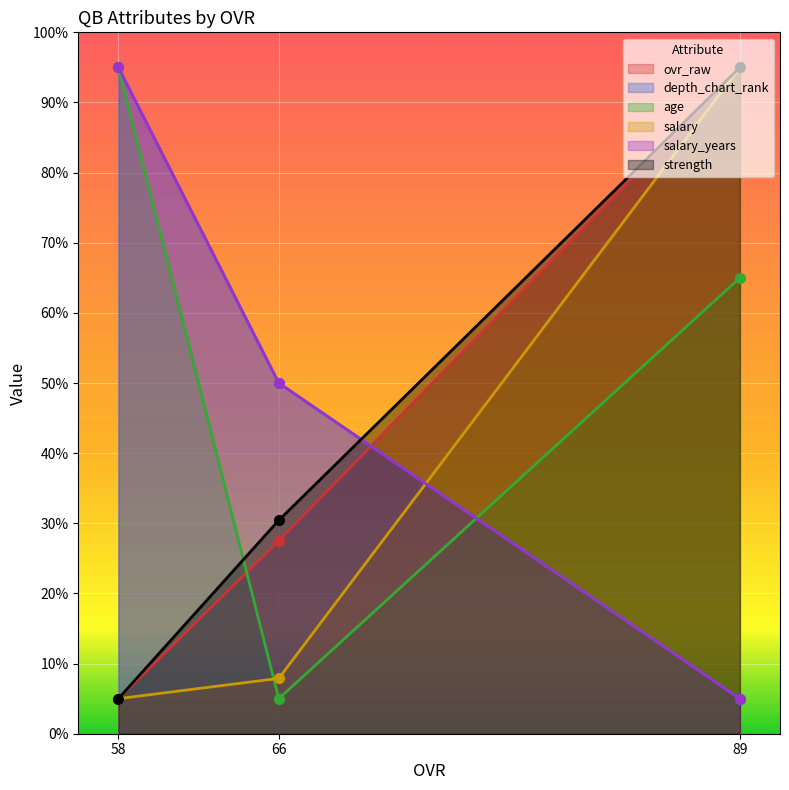

What is the highest value of the salary_years series?

95.0